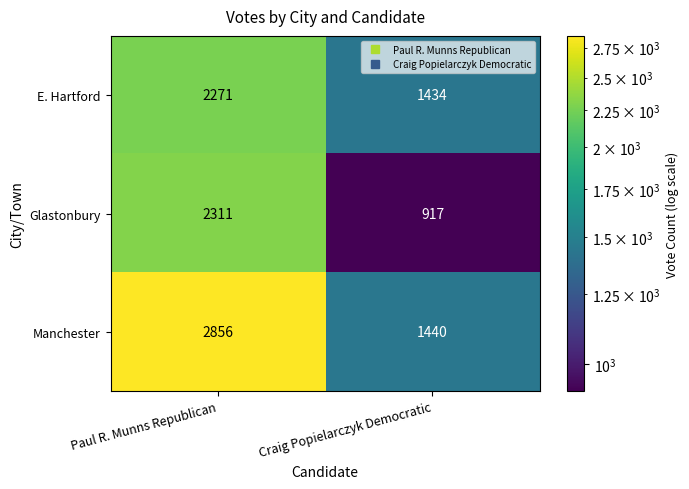

What is the highest value of the E. Hartford series?

2271